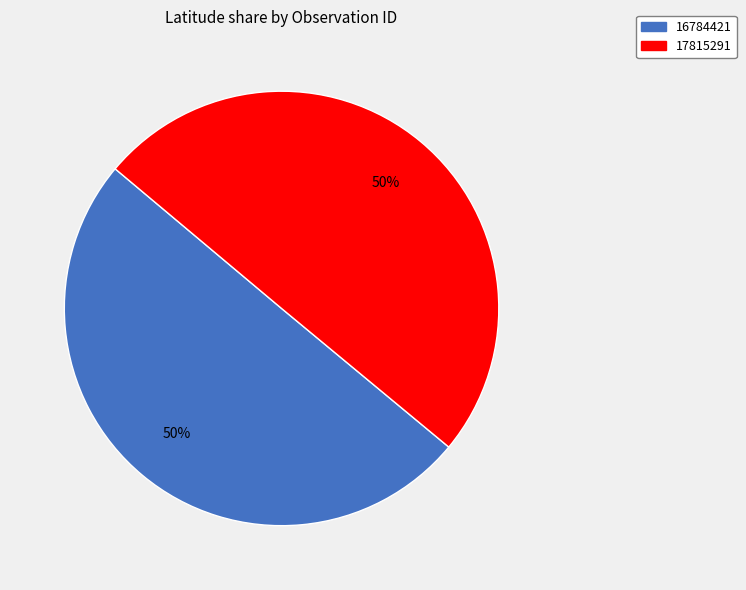

Combined, do 17815291 and 16784421 account for over 50%?

Yes